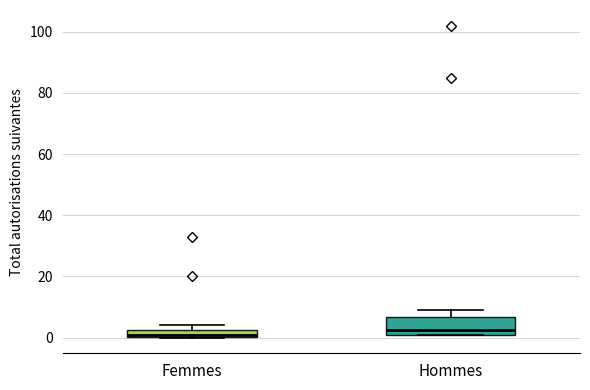

Where is the upper edge of the box for Femmes on the y-axis? The values are not printed on the chart, so give them approximately, as read against the axis.

2